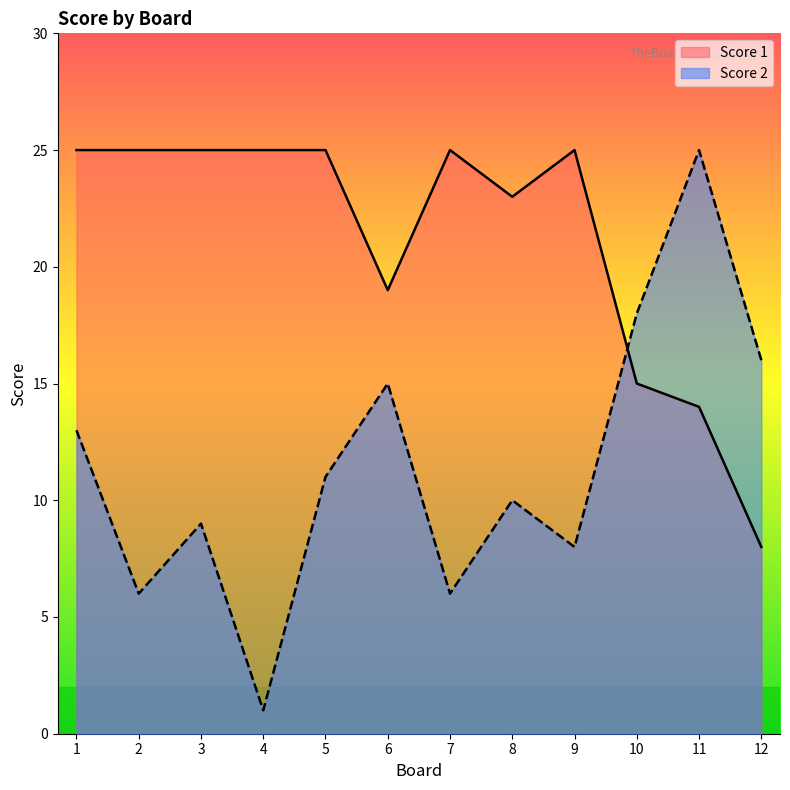

Which series ends up on top after the final intersection of Score 2 and Score 1?

Score 2